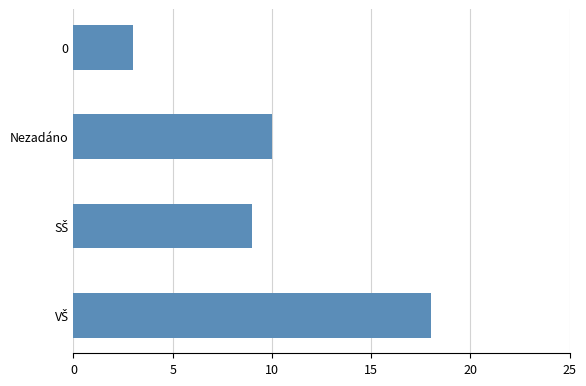

Reading top to bottom, what are all the values shown in this chart?

3	10	9	18